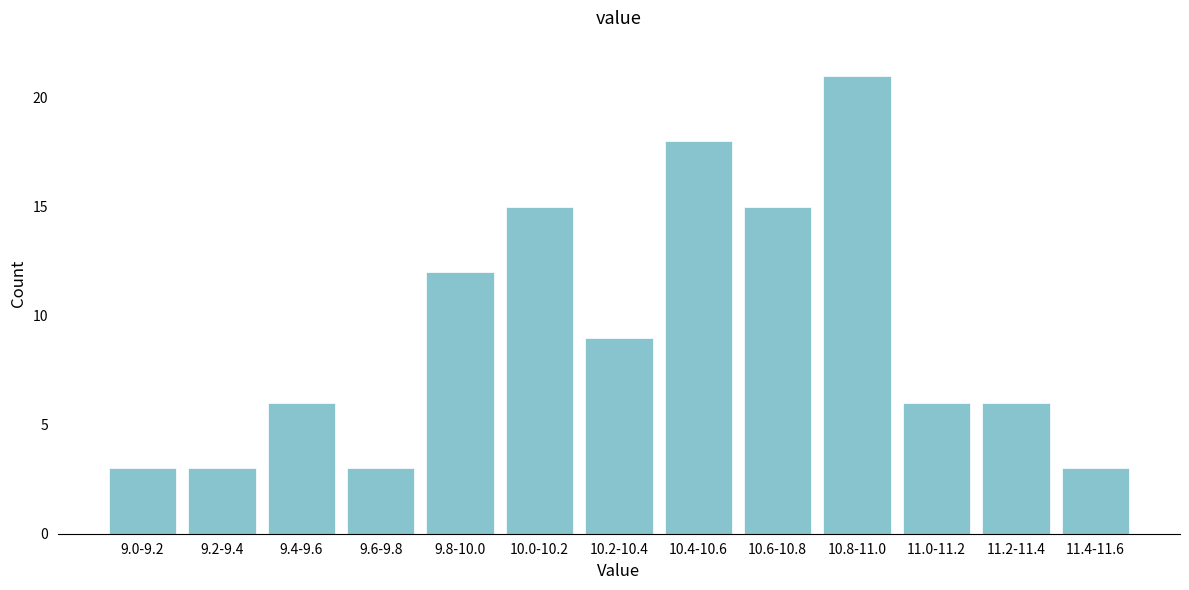

Reading left to right, list all the values displayed in this chart.

9.0-9.2=3	9.2-9.4=3	9.4-9.6=6	9.6-9.8=3	9.8-10.0=12	10.0-10.2=15	10.2-10.4=9	10.4-10.6=18	10.6-10.8=15	10.8-11.0=21	11.0-11.2=6	11.2-11.4=6	11.4-11.6=3